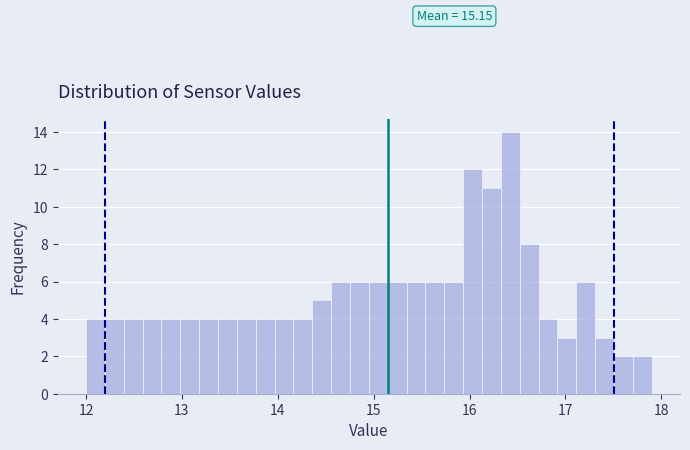

Around what value on the x-axis is the tallest bar? Give the approximate position of its centre, as read against the axis.

16.4